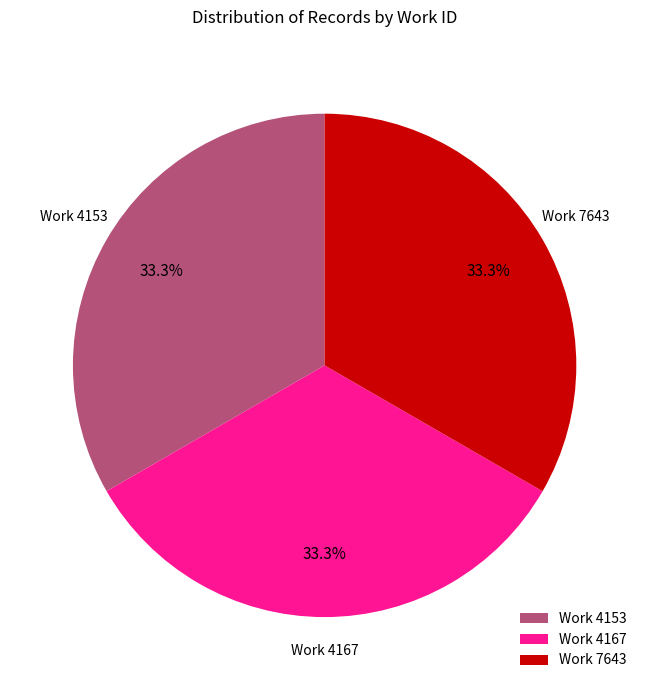

Does any single category account for the majority?

No